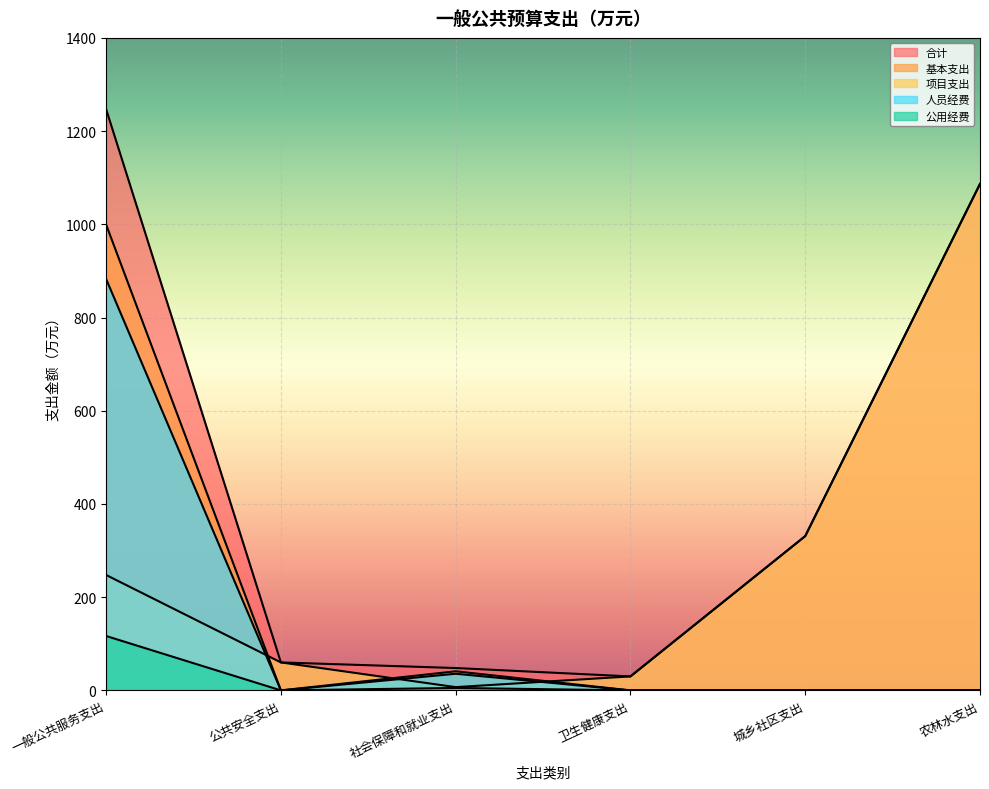

How many distinct data groups are displayed?

5